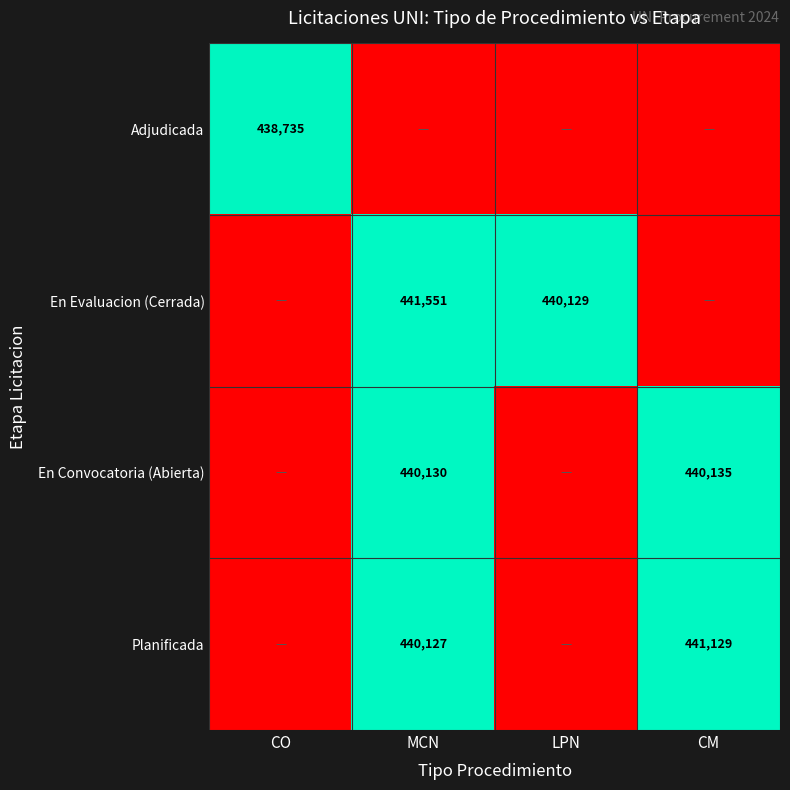

Is it true that En Evaluacion (Cerrada) equals 441551 at MCN?

True